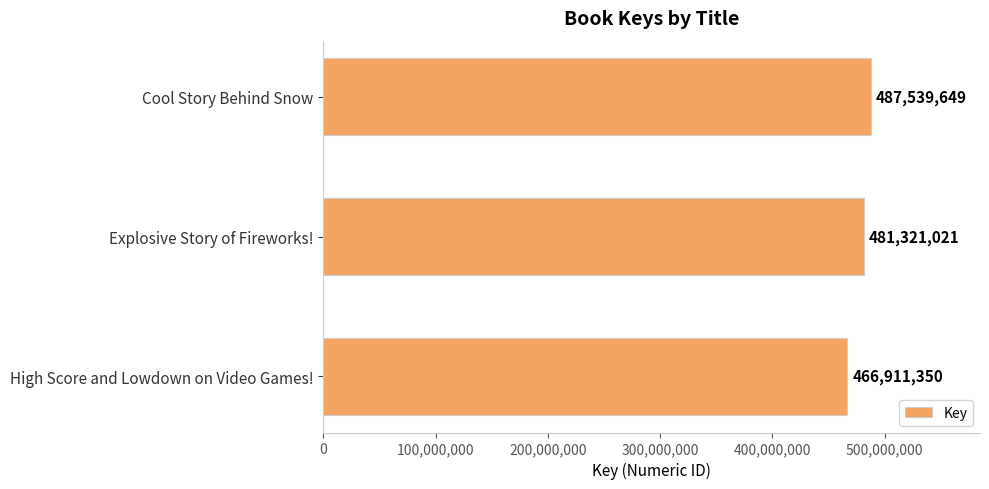

What is the average value?

478590673